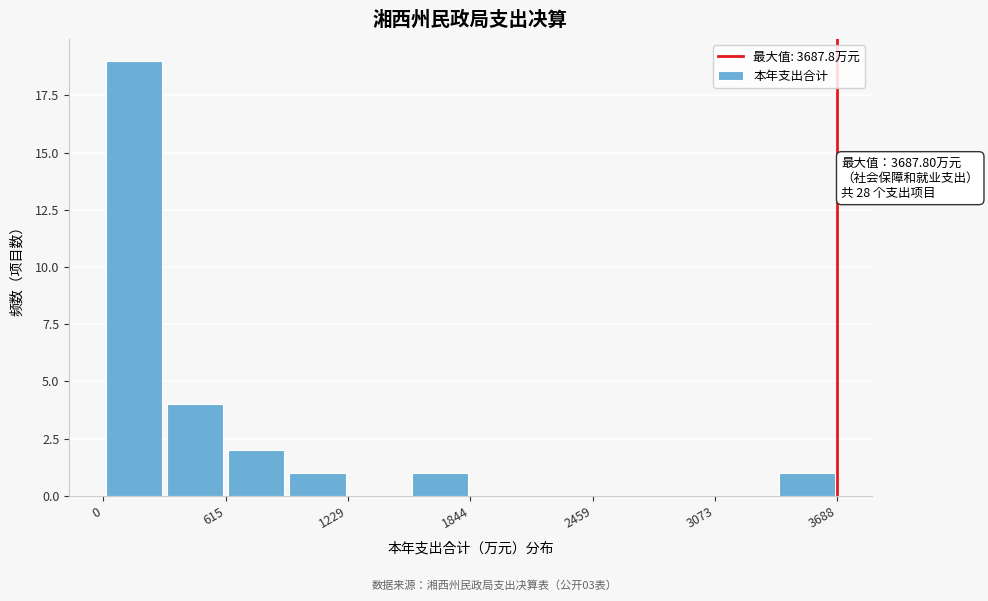

Around what value on the x-axis is the tallest bar? Give the approximate position of its centre, as read against the axis.

200